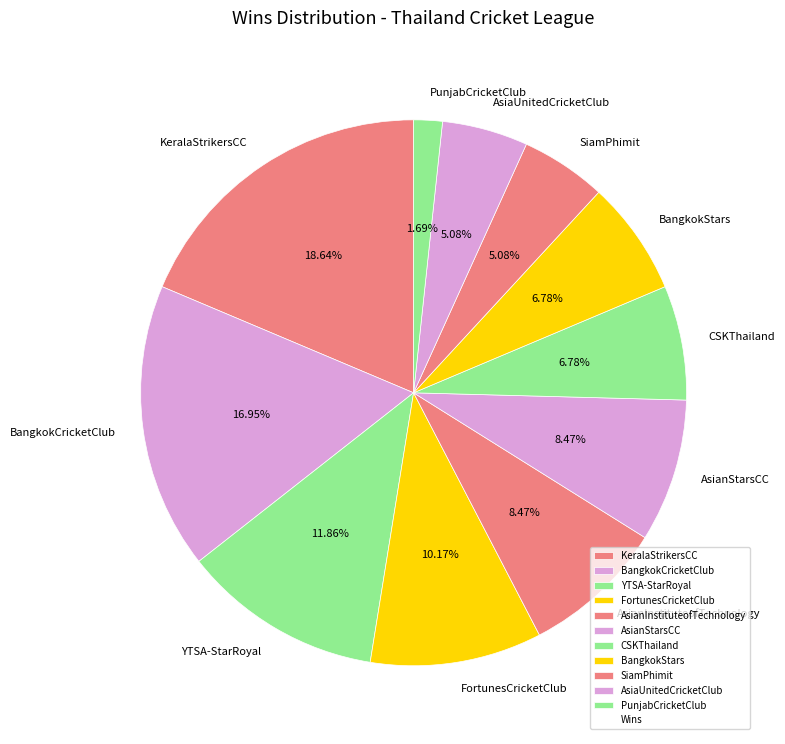

To the nearest percent, what is the combined percentage of SiamPhimit and BangkokStars?

12%